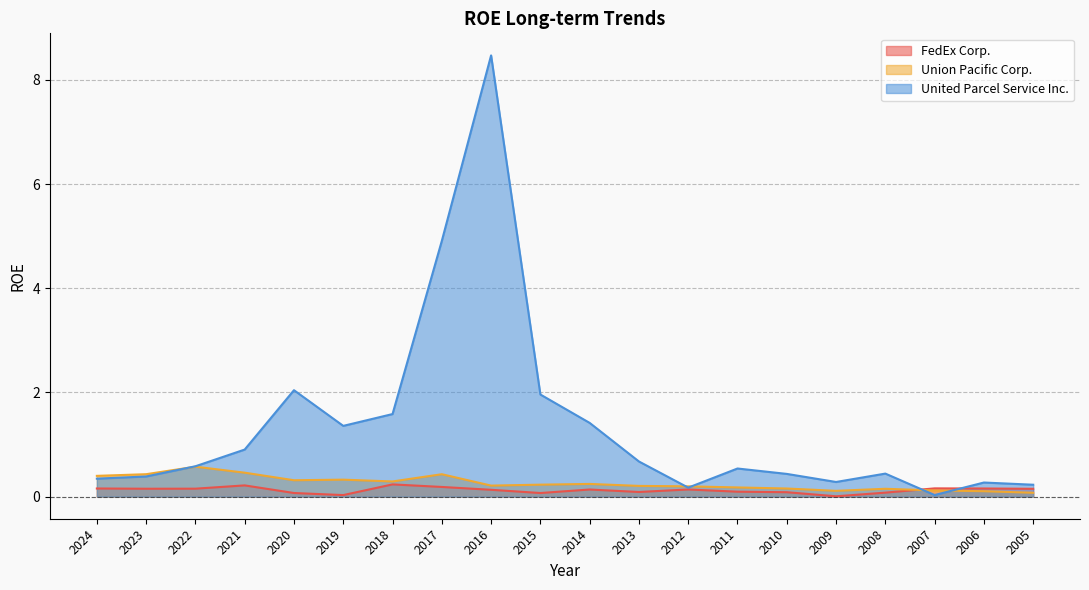

What is the difference between the maximum and minimum values in the FedEx Corp. series?

0.2